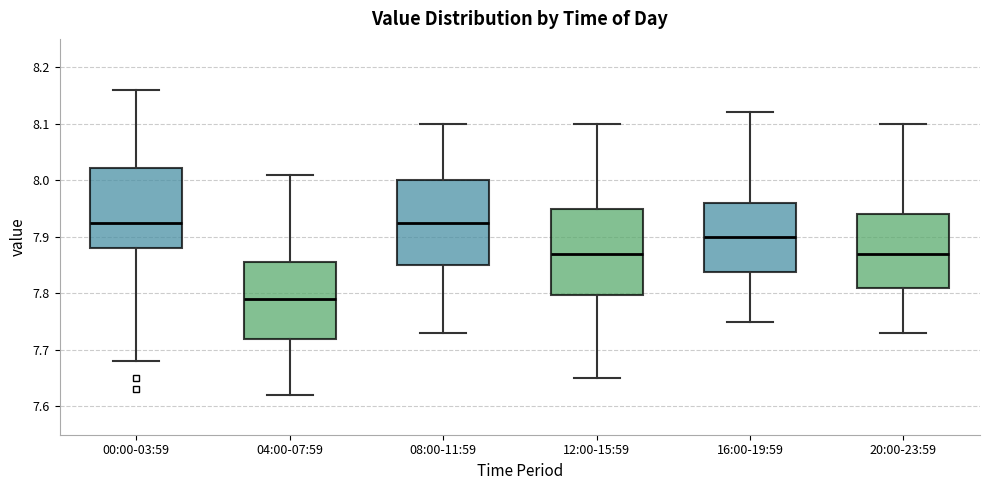

Where does the median line of the box for 00:00-03:59 sit on the y-axis? The values are not printed on the chart, so give them approximately, as read against the axis.

7.93